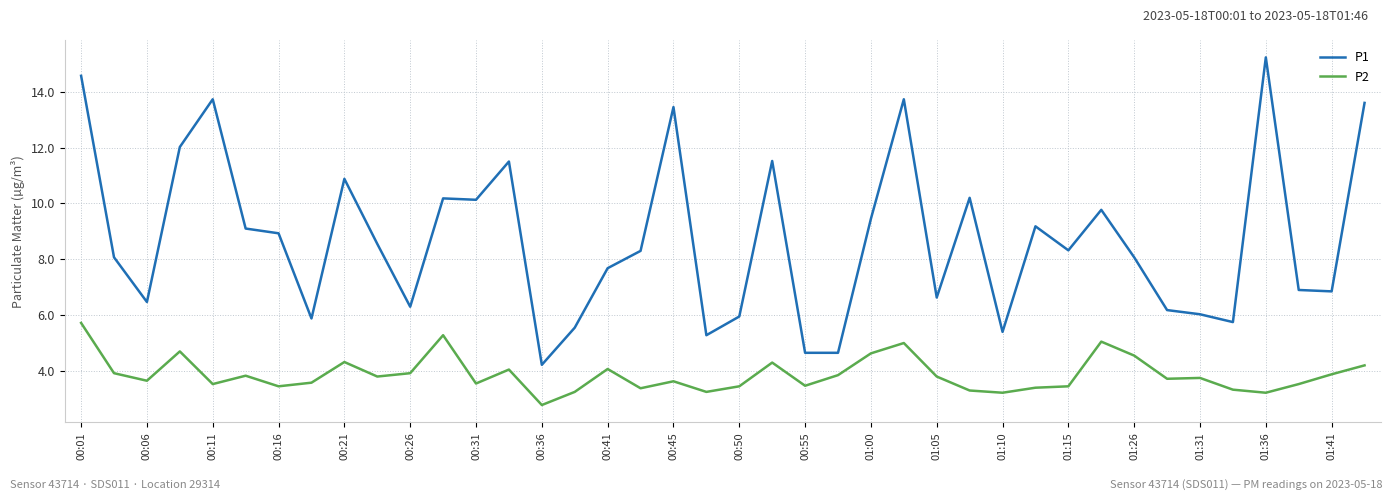

In P2, how many points are lower than both neighbors (excluding endpoints)?

12